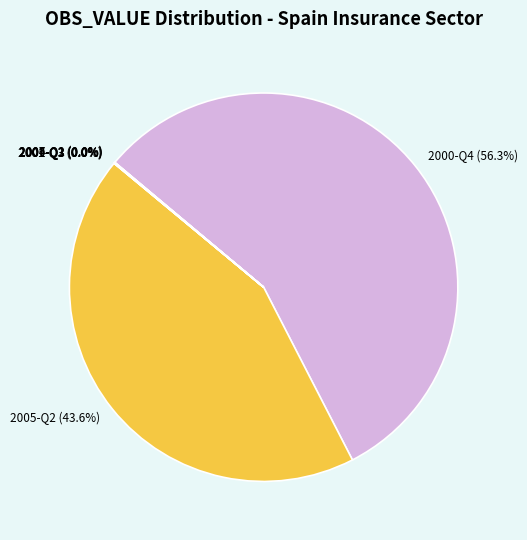

To the nearest percent, what is the average slice percentage?

14%